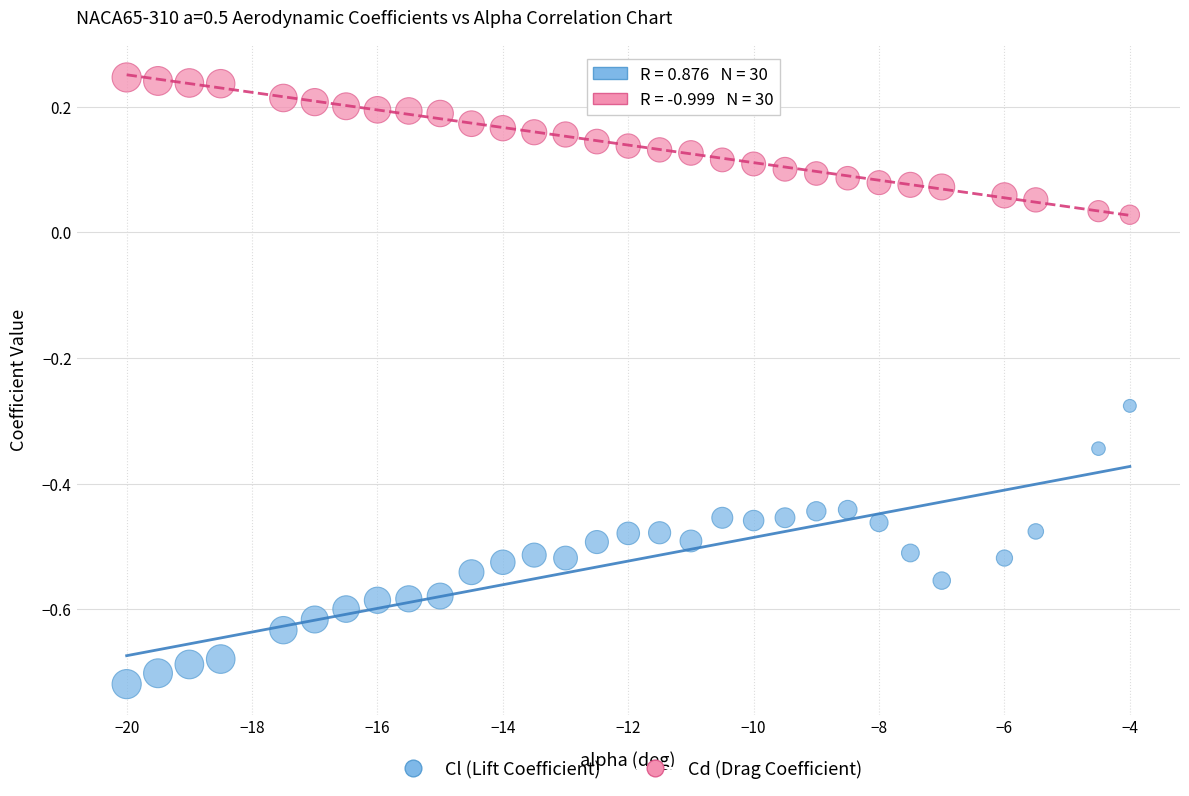

Which series has the largest Y range (max minus min)?

Cl (Lift Coefficient)